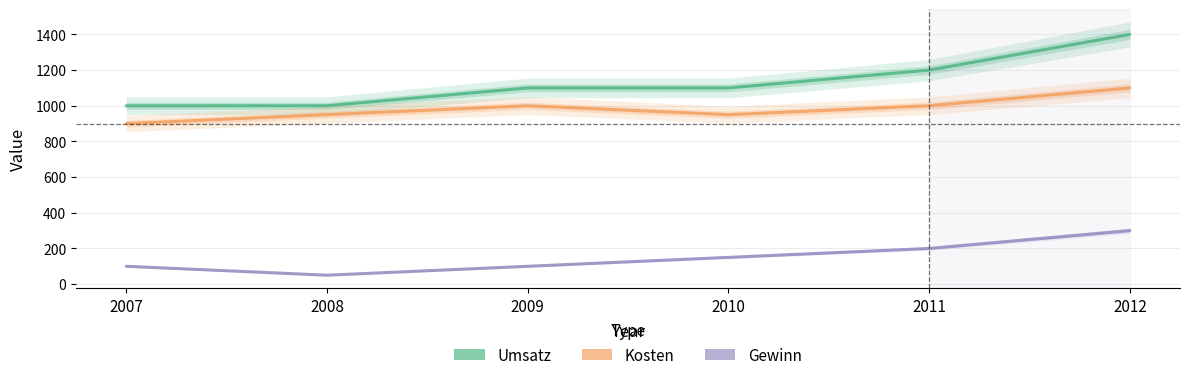

What is the sum of all Umsatz values?

6800